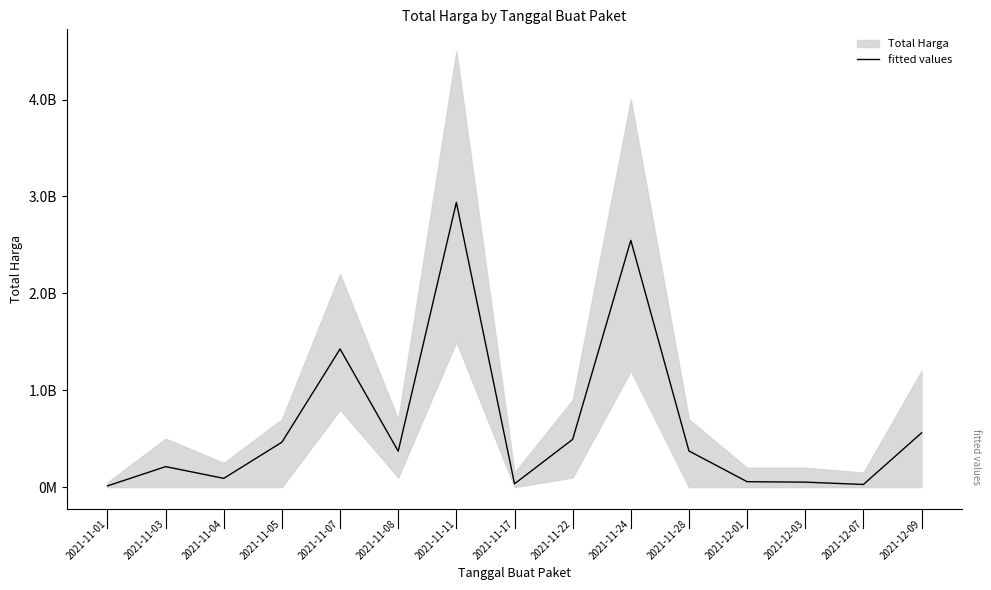

How many points are higher than both their immediate neighbors (excluding endpoints)?

4